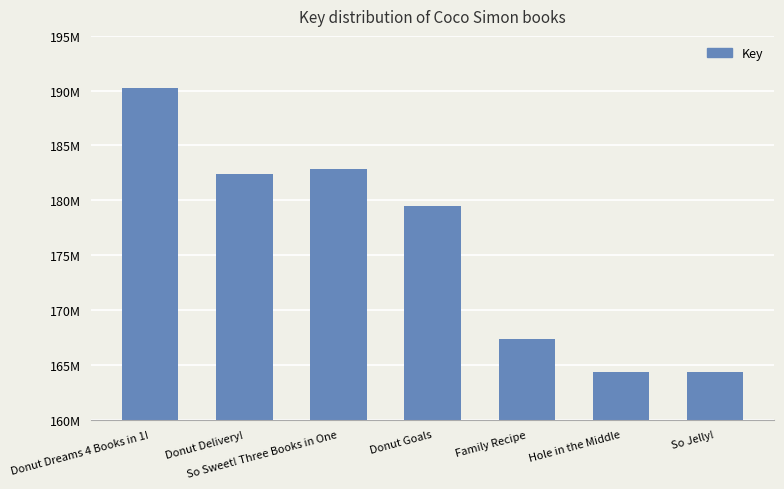

The chart shows a value of 182424872 at Donut Delivery!. True or false?

True